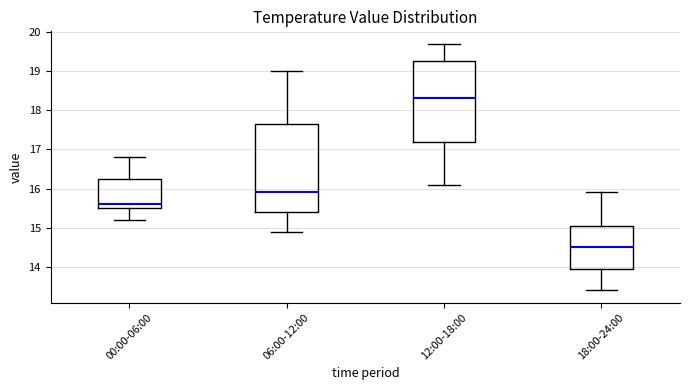

Where does the upper whisker of the box for 00:00-06:00 end on the y-axis? The values are not printed on the chart, so give them approximately, as read against the axis.

16.8